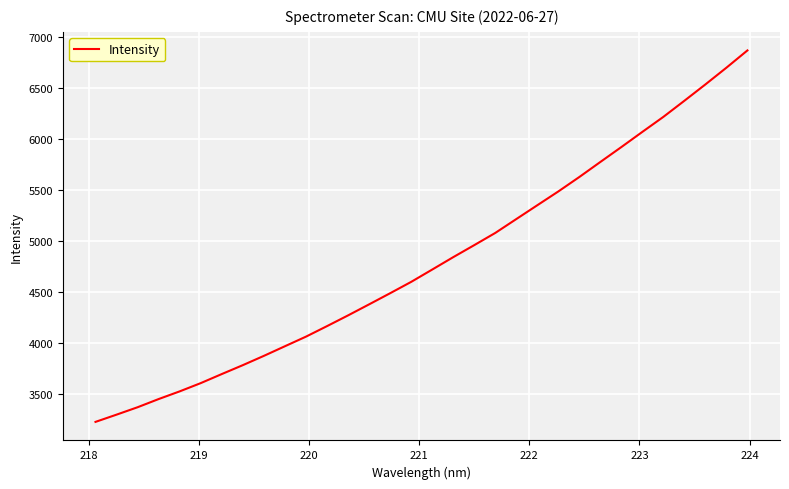

Count the number of values greater than 4718.

16